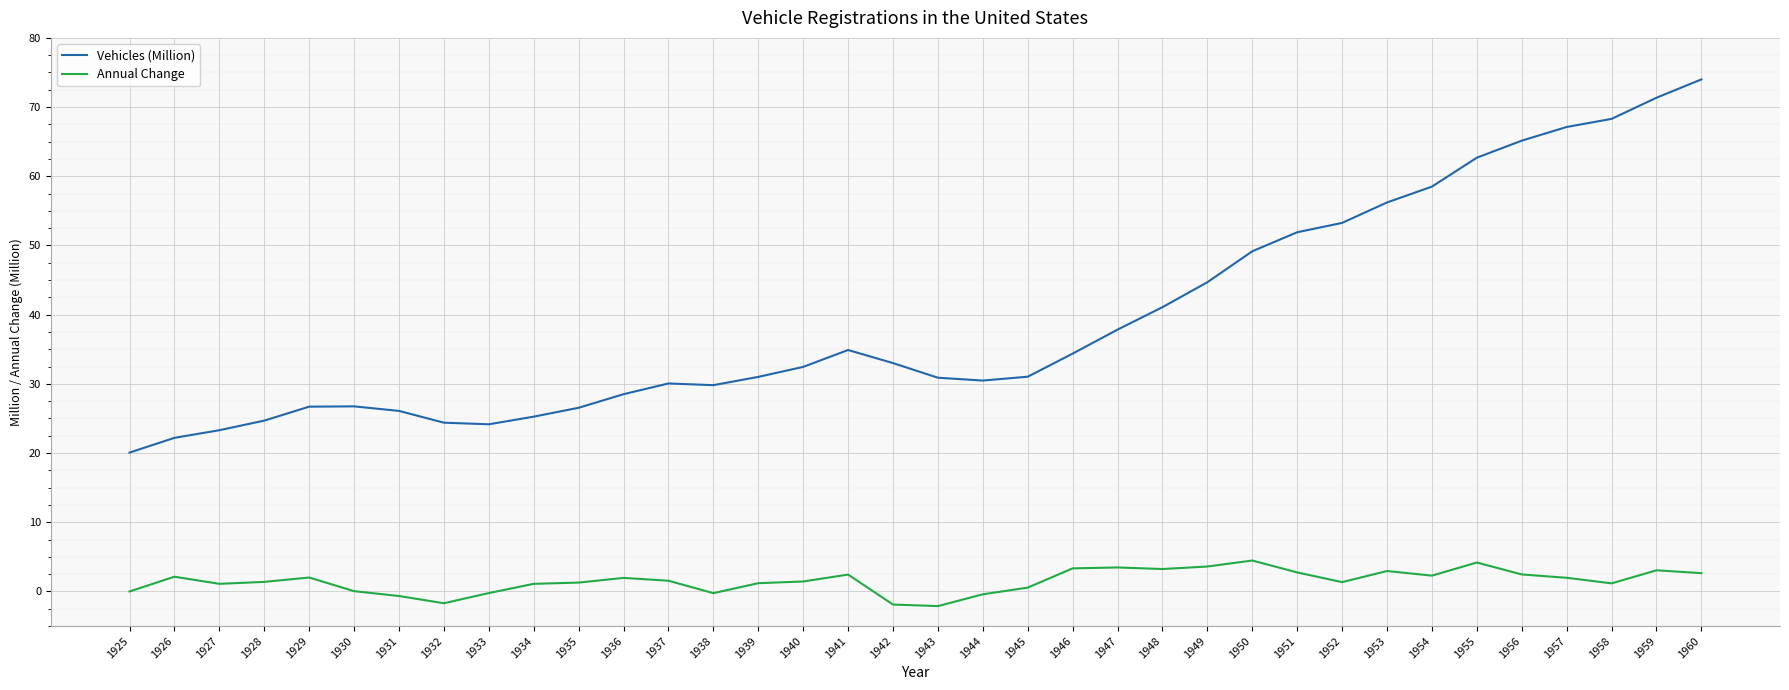

Which series has the largest range (max minus min)?

Vehicles (Million)